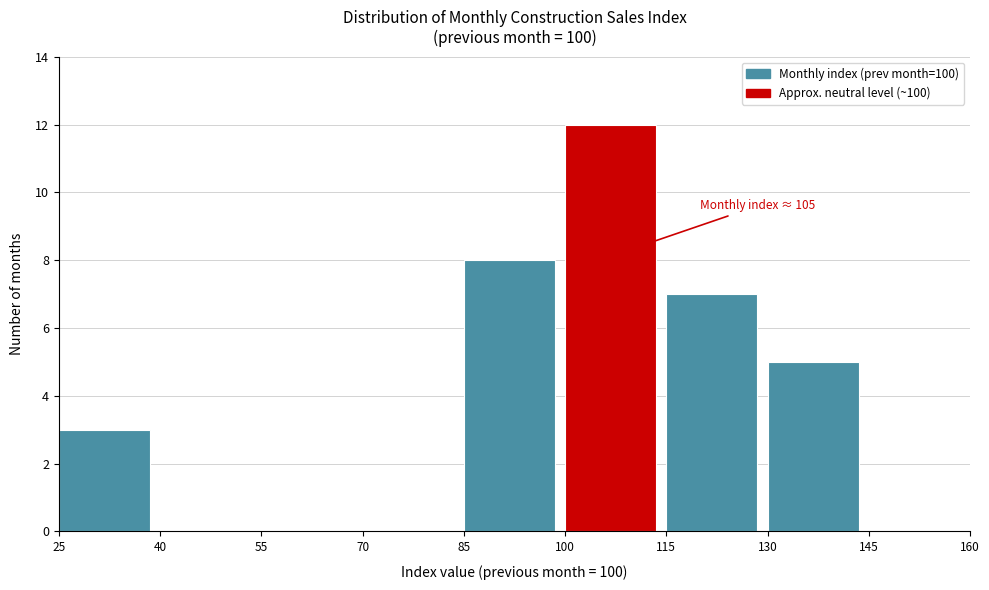

Which range on the x-axis has the tallest bar?

100 to 115